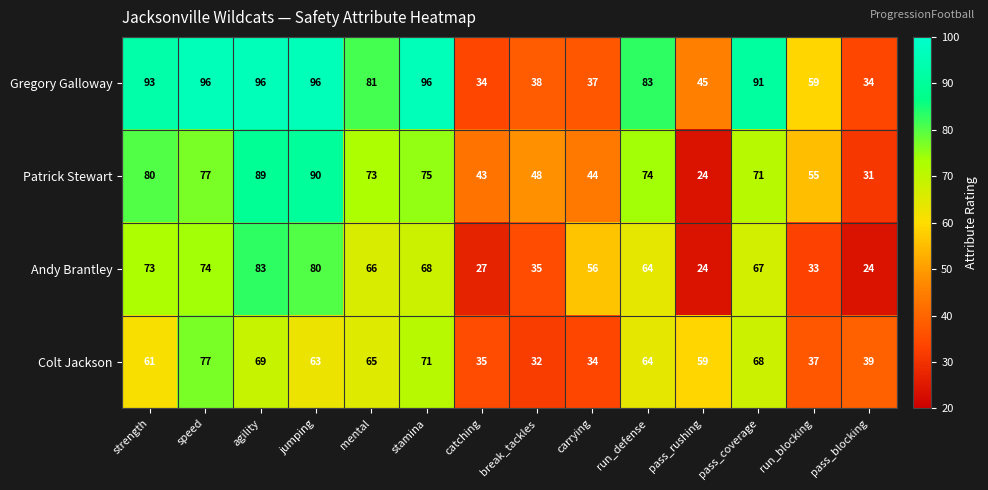

What is the maximum value shown in the chart?

96